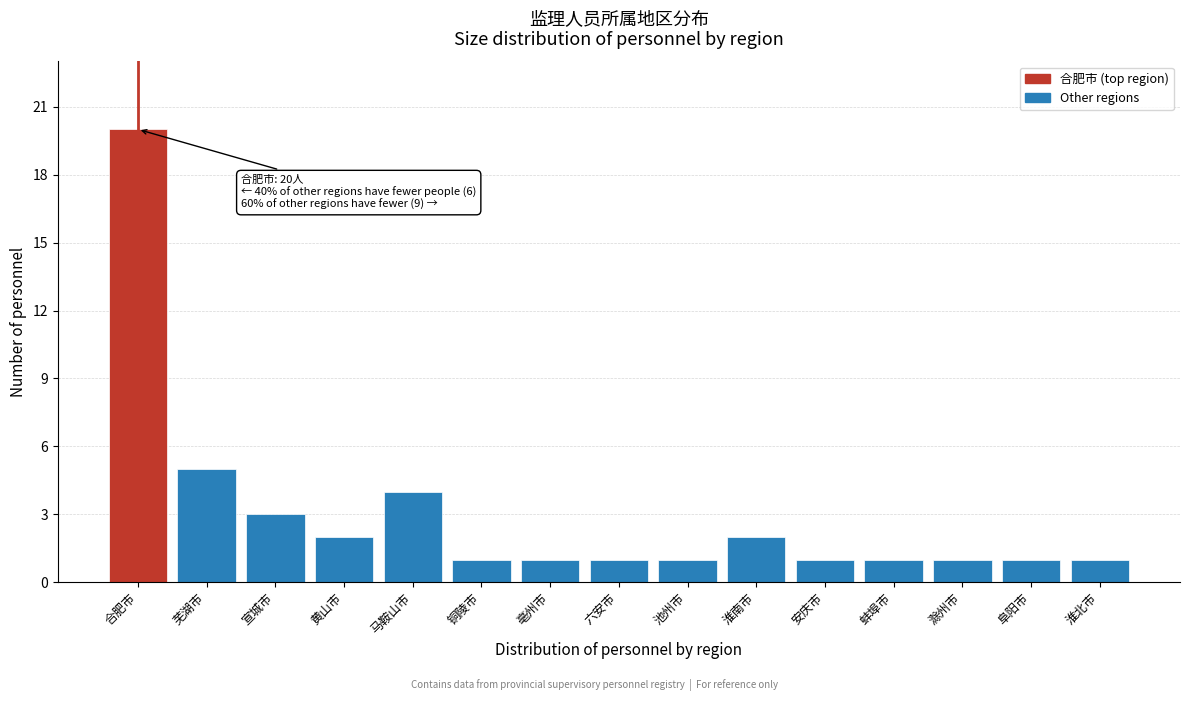

Reading left to right, extract all data points from this chart.

合肥市=20	芜湖市=5	宣城市=3	黄山市=2	马鞍山市=4	铜陵市=1	亳州市=1	六安市=1	池州市=1	淮南市=2	安庆市=1	蚌埠市=1	滁州市=1	阜阳市=1	淮北市=1